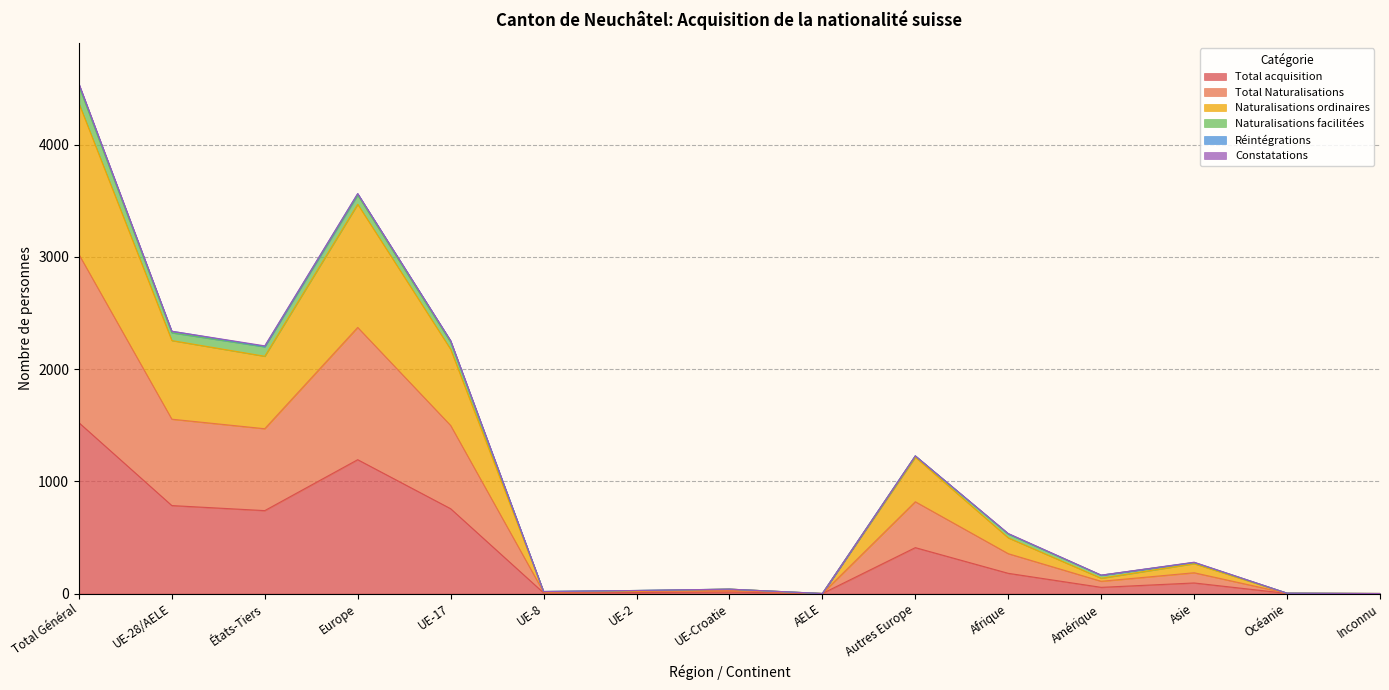

The value of Naturalisations ordinaires at Afrique is 231. True or false?

False